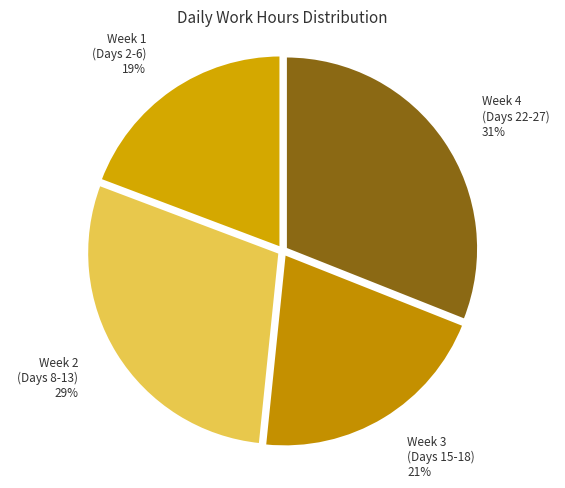

Rank the categories by value from highest to lowest.

Week 4 (Days 22-27), Week 2 (Days 8-13), Week 3 (Days 15-18), Week 1 (Days 2-6)